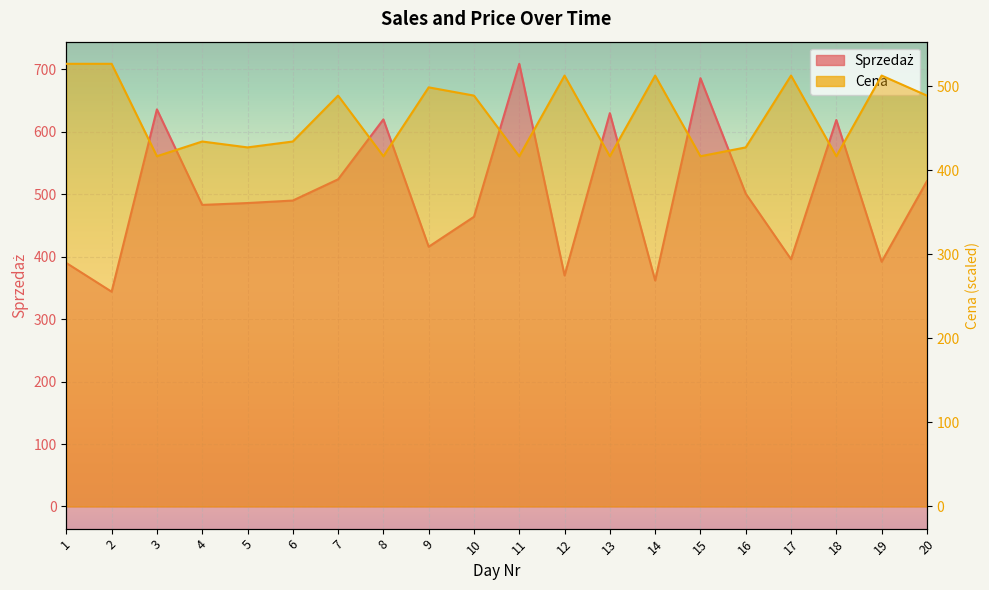

Reading left to right, list all the values displayed in this chart.

Sprzedaż: 390.0	344.0	636.0	483.0	486.0	490.0	524.0	620.0	416.0	464.0	709.0	370.0	630.0	362.0	686.0	501.0	396.0	619.0	392.0	521.0
Cena: 526.4	526.4	416.5	434.0	427.0	434.0	488.6	416.5	498.4	488.6	416.5	512.4	416.5	512.4	416.5	427.0	512.4	416.5	512.4	488.6